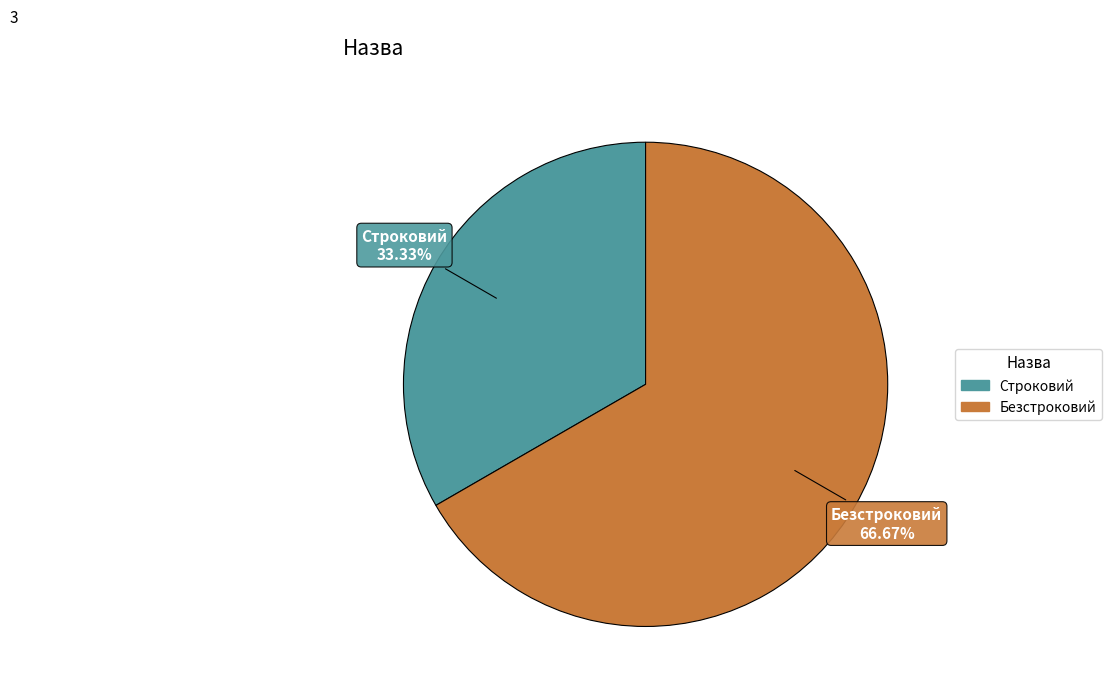

Does any single category account for the majority?

Yes